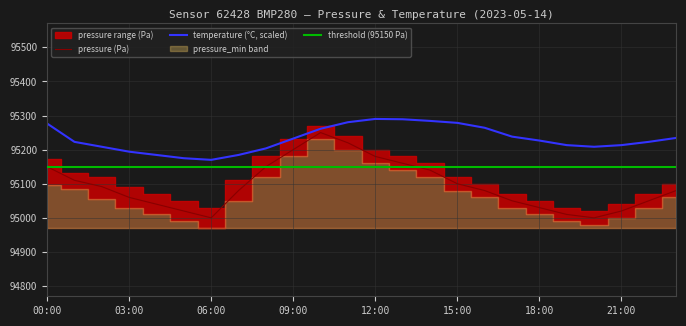

What is the label of the 23rd point from the right?

01:00